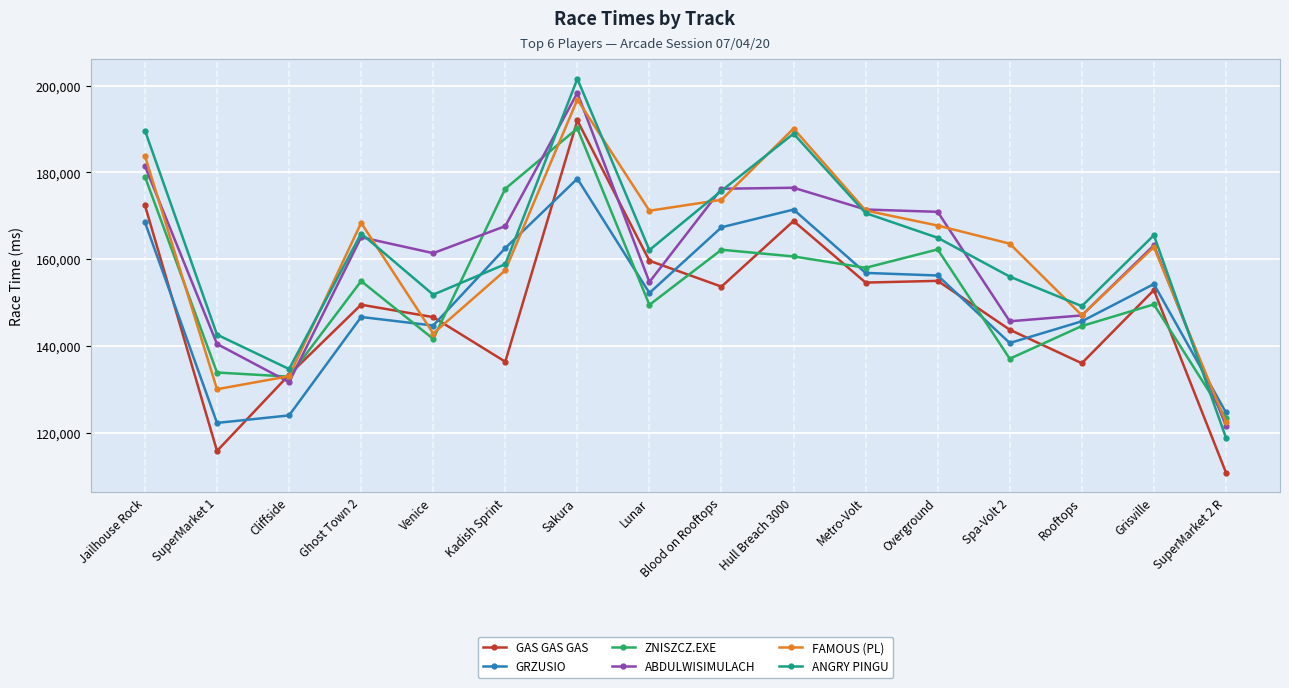

Which category has the highest value in the ANGRY PINGU series?

Sakura